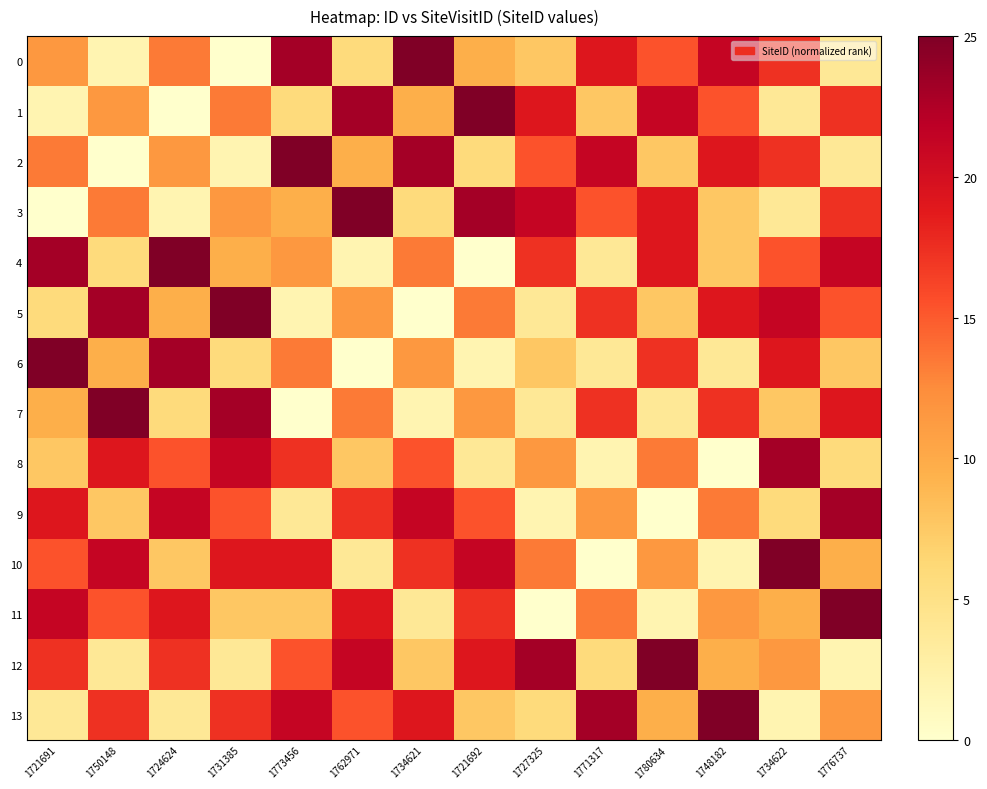

Reading right to left, list all the values displayed in this chart.

0: 1776737=3.8	1734622=17.3	1748182=21.2	1780634=15.4	1771317=19.2	1727325=7.7	1721692=9.6	1734621=25.0	1762971=5.8	1773456=23.1	1731385=0.0	1724624=13.5	1750148=1.9	1721691=11.5
1: 1776737=17.3	1734622=3.8	1748182=15.4	1780634=21.2	1771317=7.7	1727325=19.2	1721692=25.0	1734621=9.6	1762971=23.1	1773456=5.8	1731385=13.5	1724624=0.0	1750148=11.5	1721691=1.9
2: 1776737=3.8	1734622=17.3	1748182=19.2	1780634=7.7	1771317=21.2	1727325=15.4	1721692=5.8	1734621=23.1	1762971=9.6	1773456=25.0	1731385=1.9	1724624=11.5	1750148=0.0	1721691=13.5
3: 1776737=17.3	1734622=3.8	1748182=7.7	1780634=19.2	1771317=15.4	1727325=21.2	1721692=23.1	1734621=5.8	1762971=25.0	1773456=9.6	1731385=11.5	1724624=1.9	1750148=13.5	1721691=0.0
4: 1776737=21.2	1734622=15.4	1748182=7.7	1780634=19.2	1771317=3.8	1727325=17.3	1721692=0.0	1734621=13.5	1762971=1.9	1773456=11.5	1731385=9.6	1724624=25.0	1750148=5.8	1721691=23.1
5: 1776737=15.4	1734622=21.2	1748182=19.2	1780634=7.7	1771317=17.3	1727325=3.8	1721692=13.5	1734621=0.0	1762971=11.5	1773456=1.9	1731385=25.0	1724624=9.6	1750148=23.1	1721691=5.8
6: 1776737=7.7	1734622=19.2	1748182=3.8	1780634=17.3	1771317=3.8	1727325=7.7	1721692=1.9	1734621=11.5	1762971=0.0	1773456=13.5	1731385=5.8	1724624=23.1	1750148=9.6	1721691=25.0
7: 1776737=19.2	1734622=7.7	1748182=17.3	1780634=3.8	1771317=17.3	1727325=3.8	1721692=11.5	1734621=1.9	1762971=13.5	1773456=0.0	1731385=23.1	1724624=5.8	1750148=25.0	1721691=9.6
8: 1776737=5.8	1734622=23.1	1748182=0.0	1780634=13.5	1771317=1.9	1727325=11.5	1721692=3.8	1734621=15.4	1762971=7.7	1773456=17.3	1731385=21.2	1724624=15.4	1750148=19.2	1721691=7.7
9: 1776737=23.1	1734622=5.8	1748182=13.5	1780634=0.0	1771317=11.5	1727325=1.9	1721692=15.4	1734621=21.2	1762971=17.3	1773456=3.8	1731385=15.4	1724624=21.2	1750148=7.7	1721691=19.2
10: 1776737=9.6	1734622=25.0	1748182=1.9	1780634=11.5	1771317=0.0	1727325=13.5	1721692=21.2	1734621=17.3	1762971=3.8	1773456=19.2	1731385=19.2	1724624=7.7	1750148=21.2	1721691=15.4
11: 1776737=25.0	1734622=9.6	1748182=11.5	1780634=1.9	1771317=13.5	1727325=0.0	1721692=17.3	1734621=3.8	1762971=19.2	1773456=7.7	1731385=7.7	1724624=19.2	1750148=15.4	1721691=21.2
12: 1776737=1.9	1734622=11.5	1748182=9.6	1780634=25.0	1771317=5.8	1727325=23.1	1721692=19.2	1734621=7.7	1762971=21.2	1773456=15.4	1731385=3.8	1724624=17.3	1750148=3.8	1721691=17.3
13: 1776737=11.5	1734622=1.9	1748182=25.0	1780634=9.6	1771317=23.1	1727325=5.8	1721692=7.7	1734621=19.2	1762971=15.4	1773456=21.2	1731385=17.3	1724624=3.8	1750148=17.3	1721691=3.8